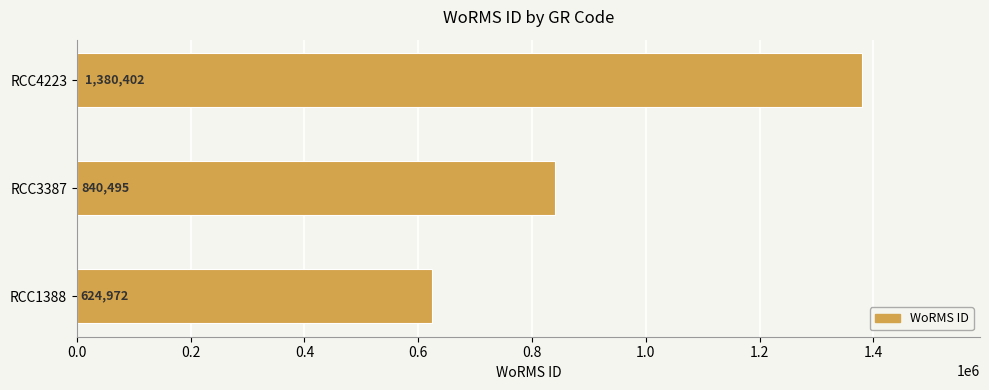

How many categories are shown in the chart?

3